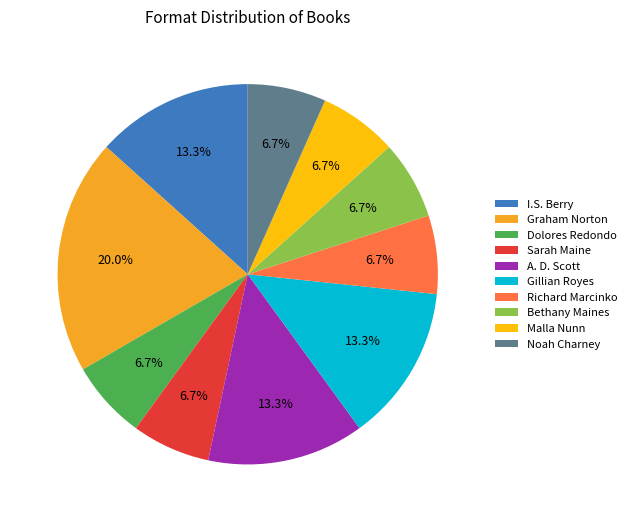

Is I.S. Berry the majority of the pie?

No